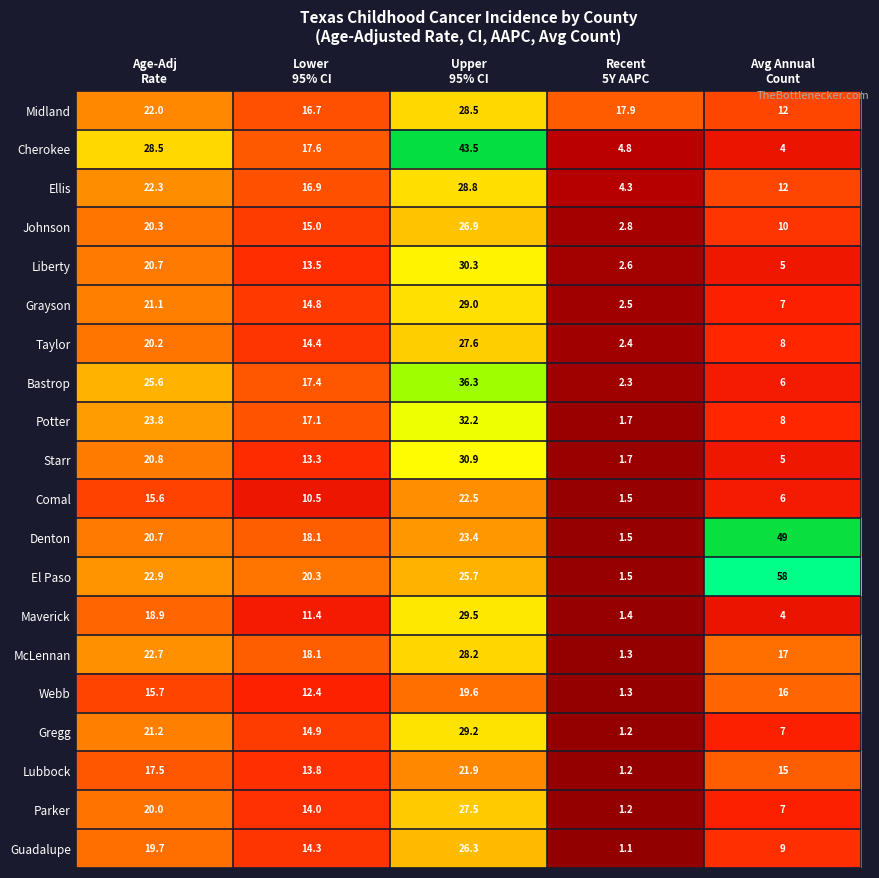

What is the maximum value for El Paso?

58.0